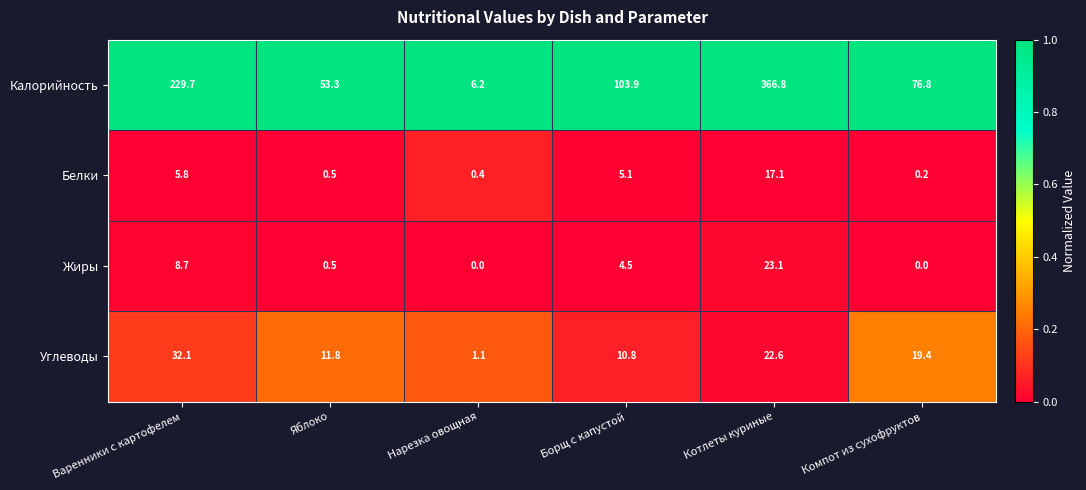

Reading right to left, extract all data points from this chart.

Калорийность: 76.8	366.8	103.9	6.2	53.3	229.7
Белки: 0.2	17.1	5.1	0.4	0.5	5.8
Жиры: 0.0	23.1	4.5	0.0	0.5	8.7
Углеводы: 19.4	22.6	10.8	1.1	11.8	32.1